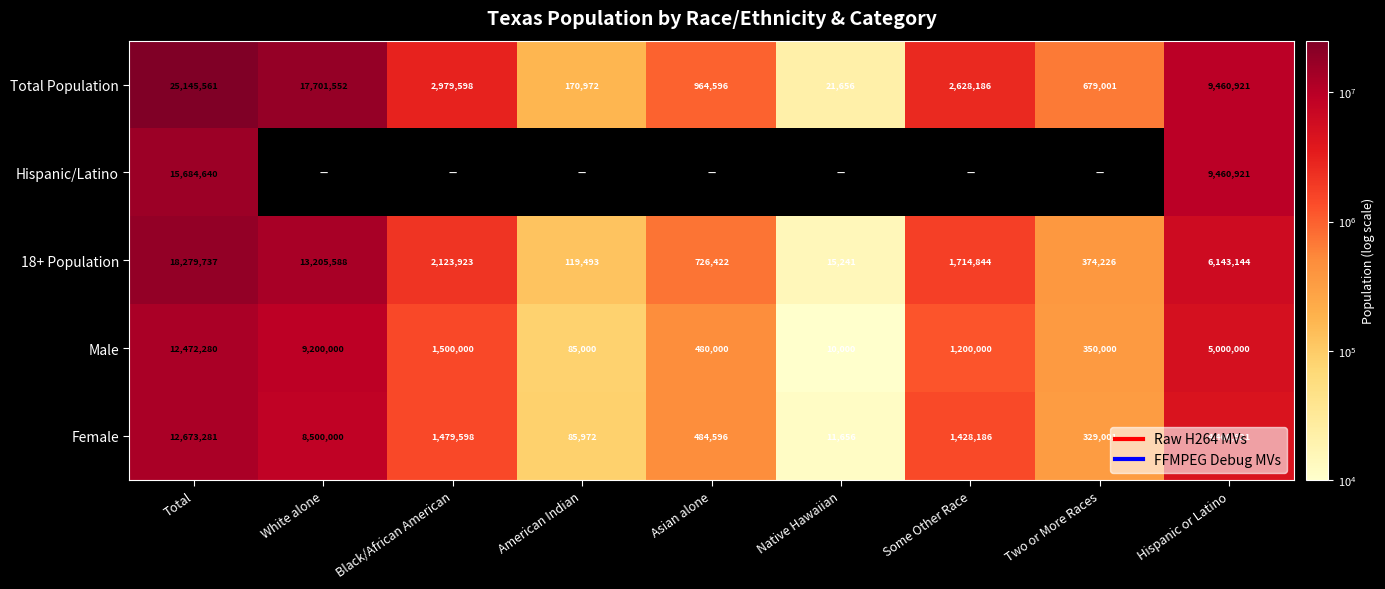

Which category has the highest value across all series?

Total